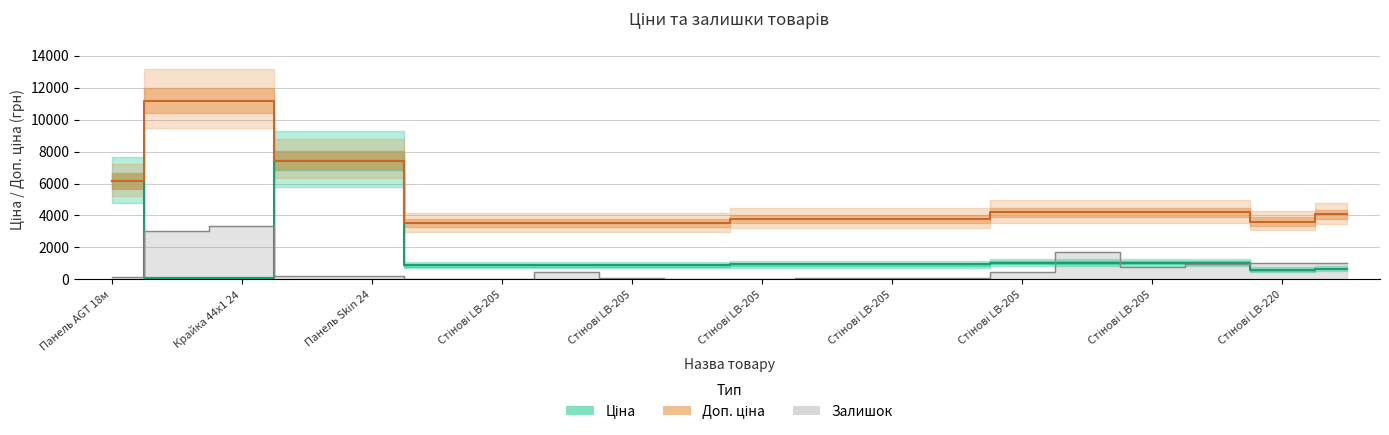

What is the difference between the highest and lowest values at Стінові LB-205?

3463.2